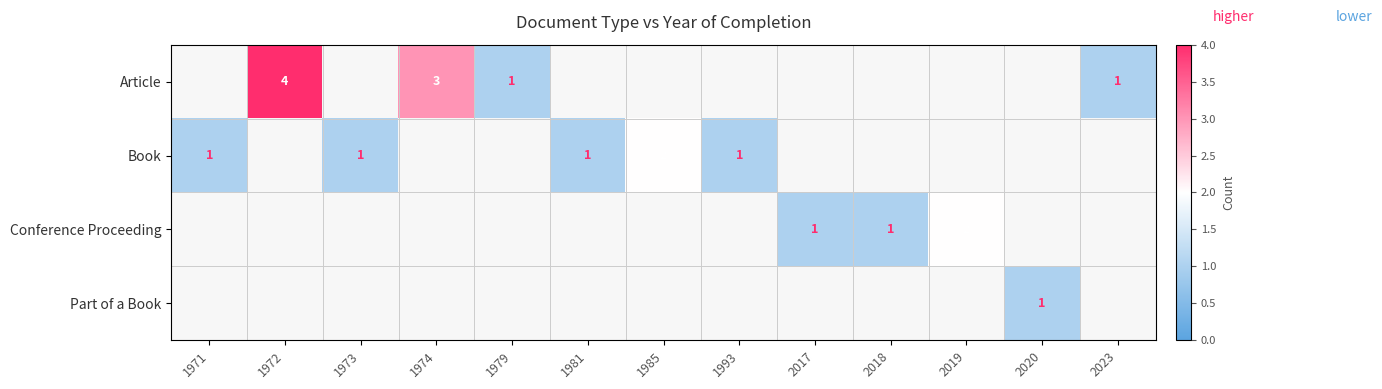

True or false: Article has a value of 2 at 1972.

False